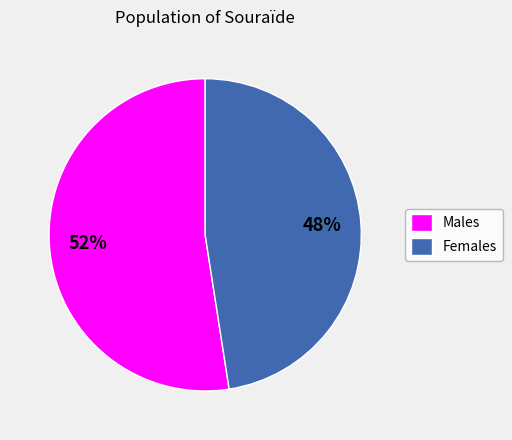

Is it true that Males is 64% of the pie?

False